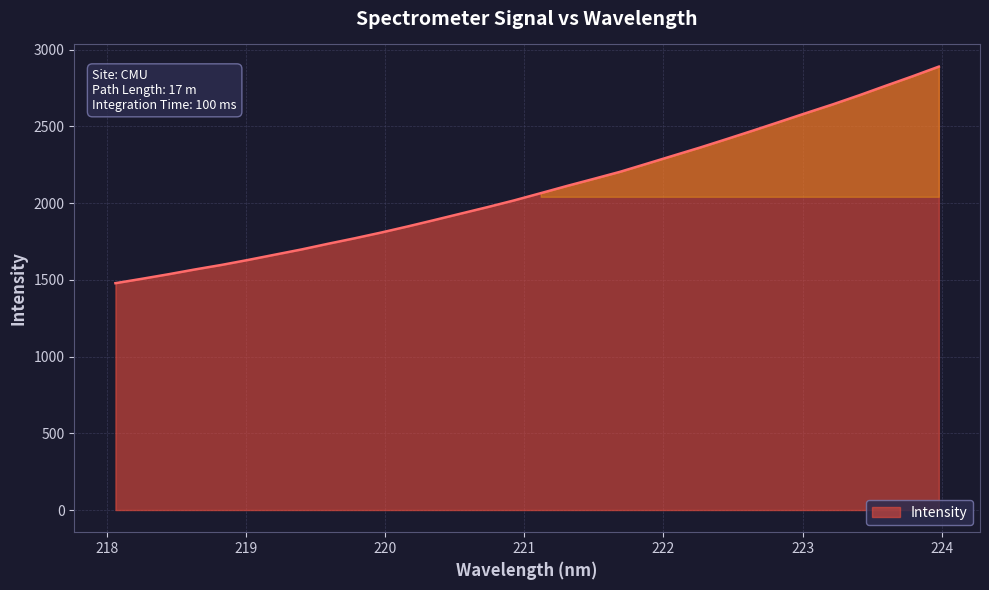

What is the smallest value displayed?

1477.9